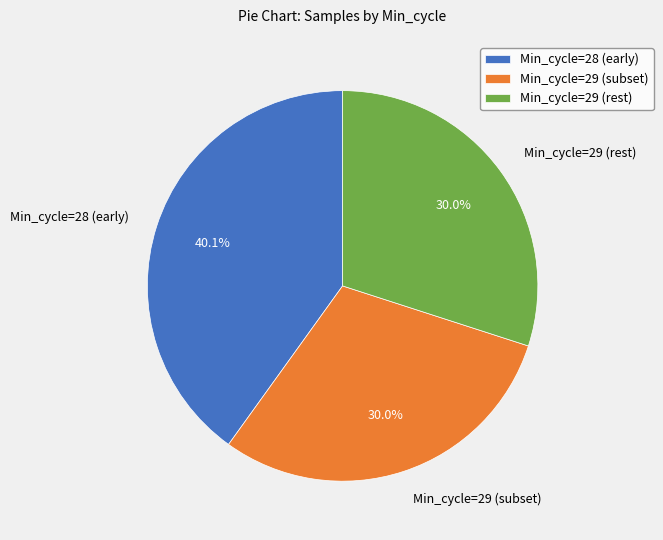

Which category has the biggest portion of the pie?

Min_cycle=28 (early)